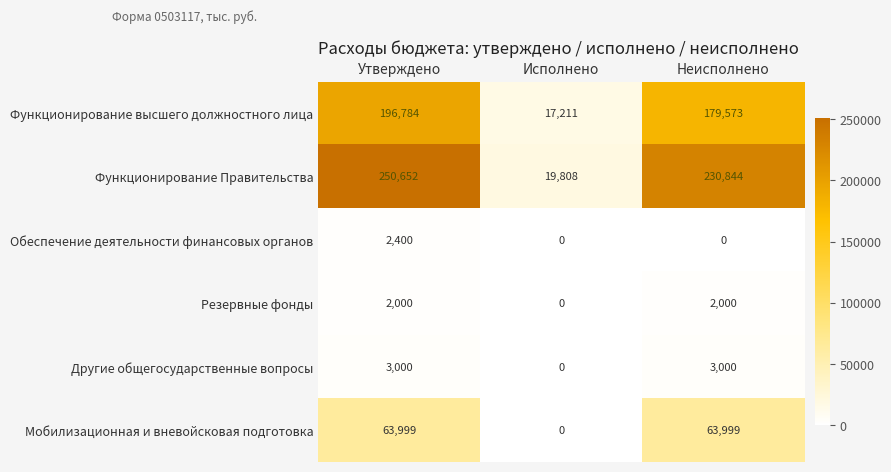

What is the maximum value shown in the chart?

250652